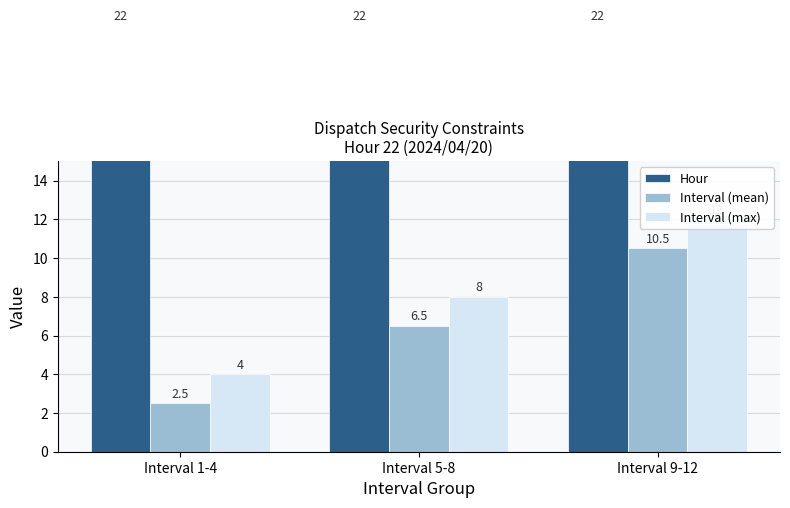

What is the greatest value displayed?

22.0